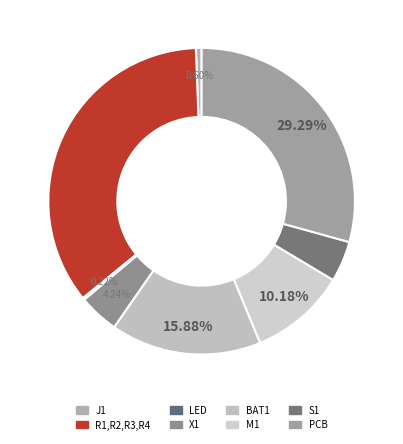

To the nearest percent, what percentage of the pie is J1?

1%